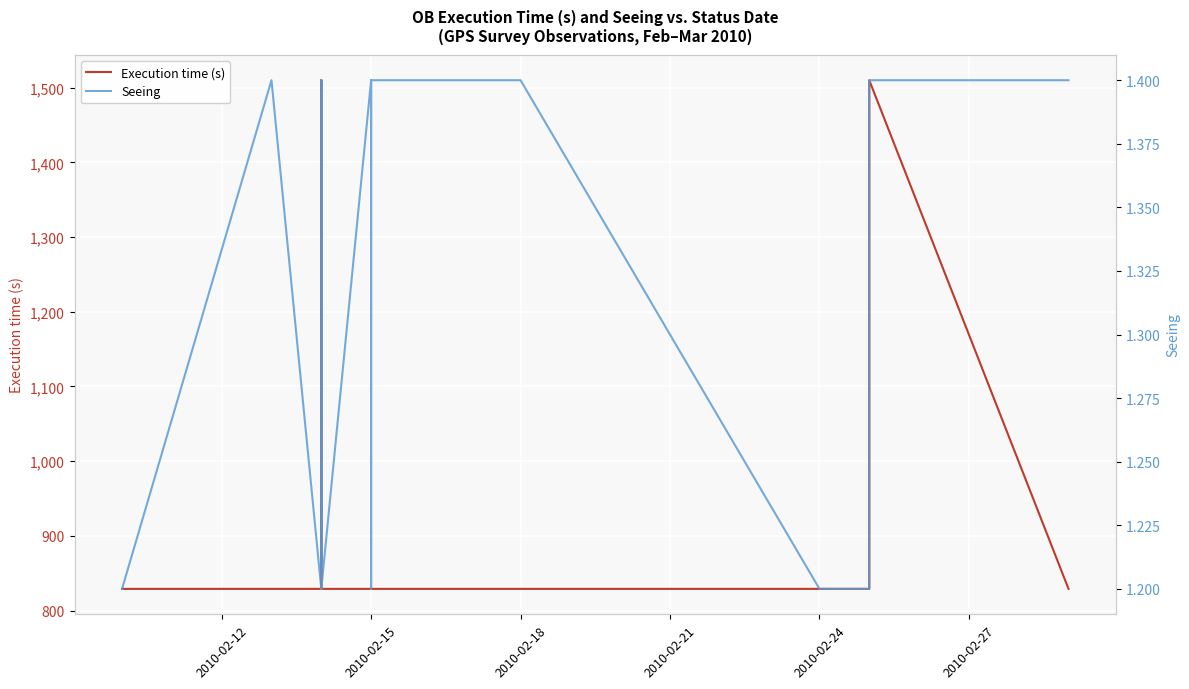

What is the highest value of the Execution time (s) series?

1510.0